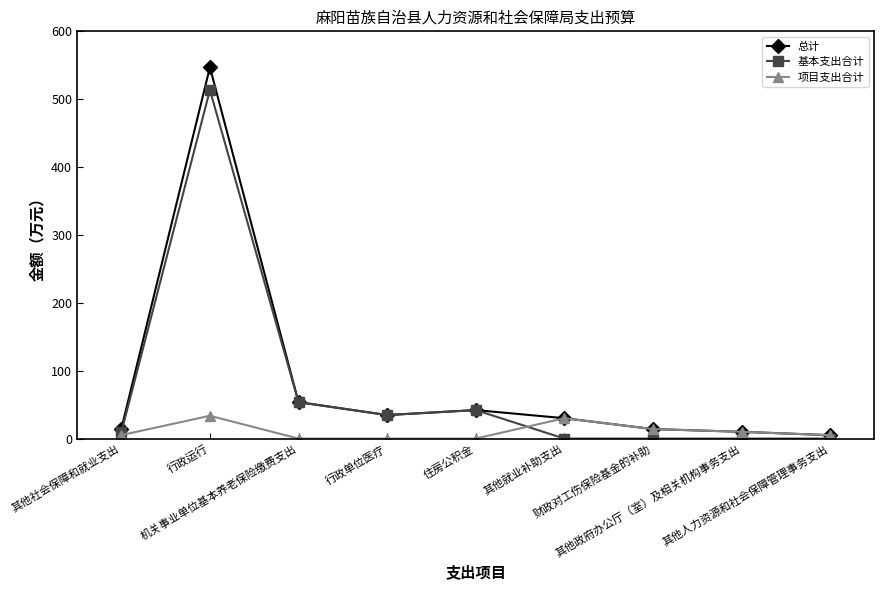

Which series has the largest range (max minus min)?

总计